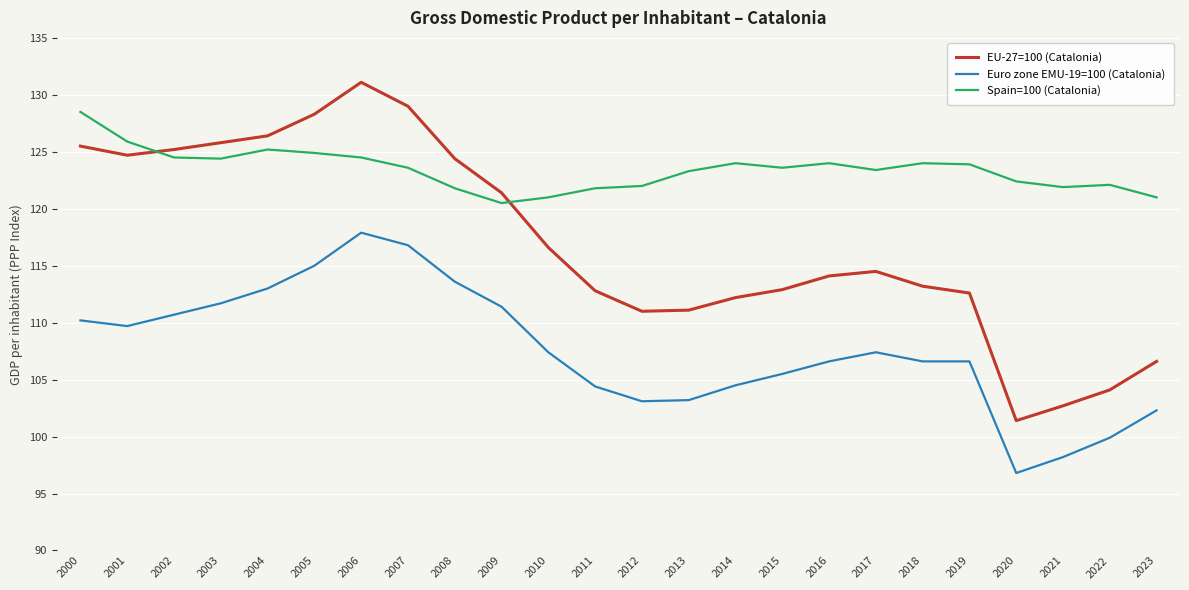

What is the approximate value of Euro zone EMU-19=100 (Catalonia) at 2017?

107.4